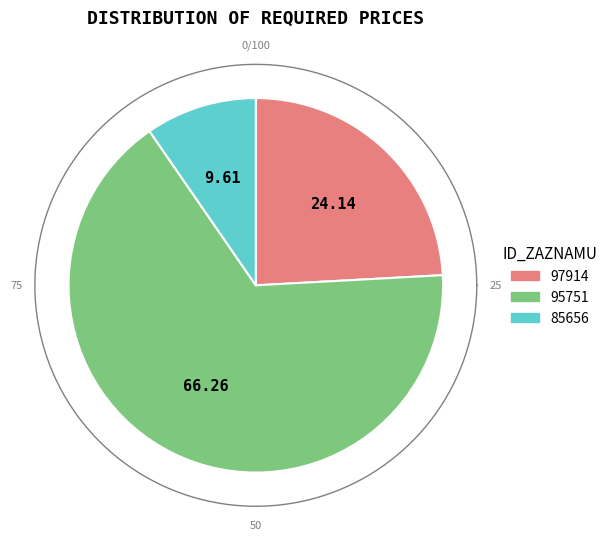

To the nearest percent, what portion does 85656 represent?

10%